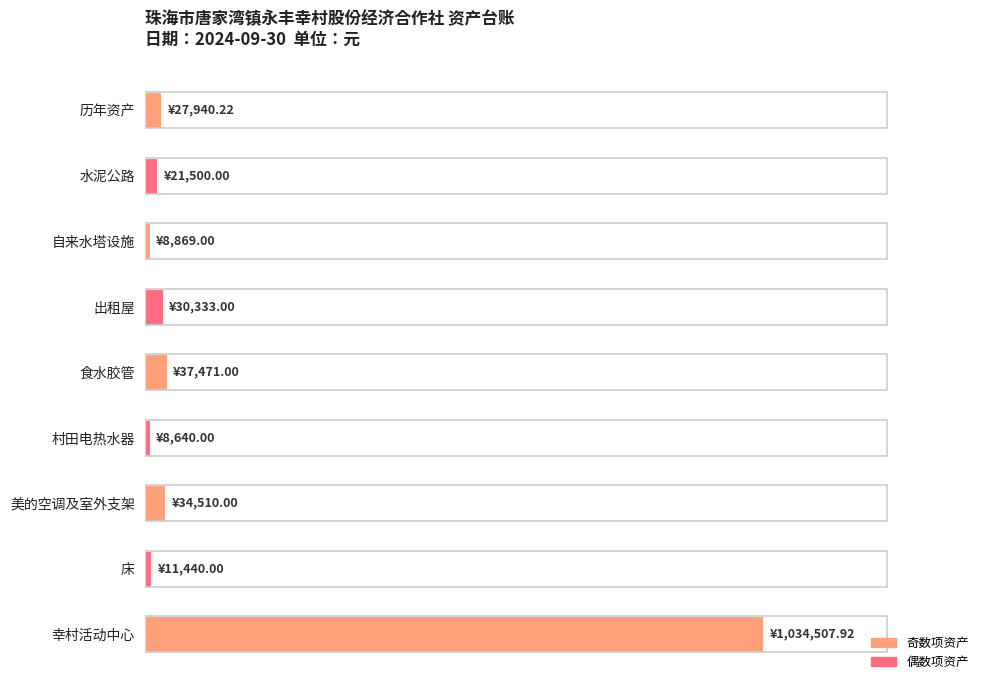

How many data points are less than 27940?

4